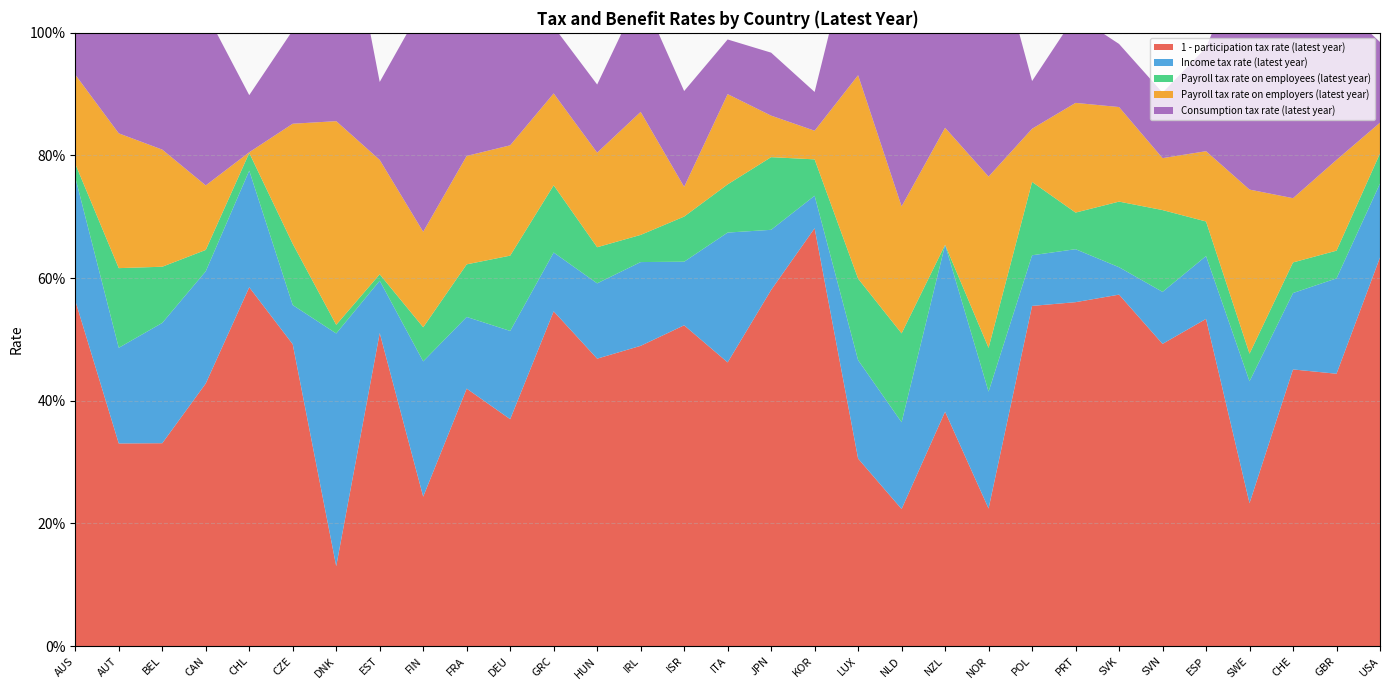

Reading left to right, list all the values displayed in this chart.

1 - participation tax rate (latest year): AUS=0.6	AUT=0.3	BEL=0.3	CAN=0.4	CHL=0.6	CZE=0.5	DNK=0.1	EST=0.5	FIN=0.2	FRA=0.4	DEU=0.4	GRC=0.5	HUN=0.5	IRL=0.5	ISR=0.5	ITA=0.5	JPN=0.6	KOR=0.7	LUX=0.3	NLD=0.2	NZL=0.4	NOR=0.2	POL=0.6	PRT=0.6	SVK=0.6	SVN=0.5	ESP=0.5	SWE=0.2	CHE=0.5	GBR=0.4	USA=0.6
Income tax rate (latest year): AUS=0.2	AUT=0.2	BEL=0.2	CAN=0.2	CHL=0.2	CZE=0.1	DNK=0.4	EST=0.1	FIN=0.2	FRA=0.1	DEU=0.1	GRC=0.1	HUN=0.1	IRL=0.1	ISR=0.1	ITA=0.2	JPN=0.1	KOR=0.1	LUX=0.2	NLD=0.1	NZL=0.3	NOR=0.2	POL=0.1	PRT=0.1	SVK=0.0	SVN=0.1	ESP=0.1	SWE=0.2	CHE=0.1	GBR=0.2	USA=0.1
Payroll tax rate on employees (latest year): AUS=0.0	AUT=0.1	BEL=0.1	CAN=0.0	CHL=0.0	CZE=0.1	DNK=0.0	EST=0.0	FIN=0.1	FRA=0.1	DEU=0.1	GRC=0.1	HUN=0.1	IRL=0.0	ISR=0.1	ITA=0.1	JPN=0.1	KOR=0.1	LUX=0.1	NLD=0.1	NZL=0.0	NOR=0.1	POL=0.1	PRT=0.1	SVK=0.1	SVN=0.1	ESP=0.1	SWE=0.0	CHE=0.0	GBR=0.0	USA=0.0
Payroll tax rate on employers (latest year): AUS=0.1	AUT=0.2	BEL=0.2	CAN=0.1	CHL=0.0	CZE=0.2	DNK=0.3	EST=0.2	FIN=0.2	FRA=0.2	DEU=0.2	GRC=0.1	HUN=0.2	IRL=0.2	ISR=0.0	ITA=0.1	JPN=0.1	KOR=0.0	LUX=0.3	NLD=0.2	NZL=0.2	NOR=0.3	POL=0.1	PRT=0.2	SVK=0.2	SVN=0.1	ESP=0.1	SWE=0.3	CHE=0.1	GBR=0.1	USA=0.1
Consumption tax rate (latest year): AUS=0.1	AUT=0.2	BEL=0.3	CAN=0.3	CHL=0.1	CZE=0.2	DNK=0.4	EST=0.1	FIN=0.4	FRA=0.2	DEU=0.2	GRC=0.1	HUN=0.1	IRL=0.2	ISR=0.2	ITA=0.1	JPN=0.1	KOR=0.1	LUX=0.3	NLD=0.4	NZL=0.3	NOR=0.4	POL=0.1	PRT=0.1	SVK=0.1	SVN=0.1	ESP=0.2	SWE=0.4	CHE=0.3	GBR=0.3	USA=0.1